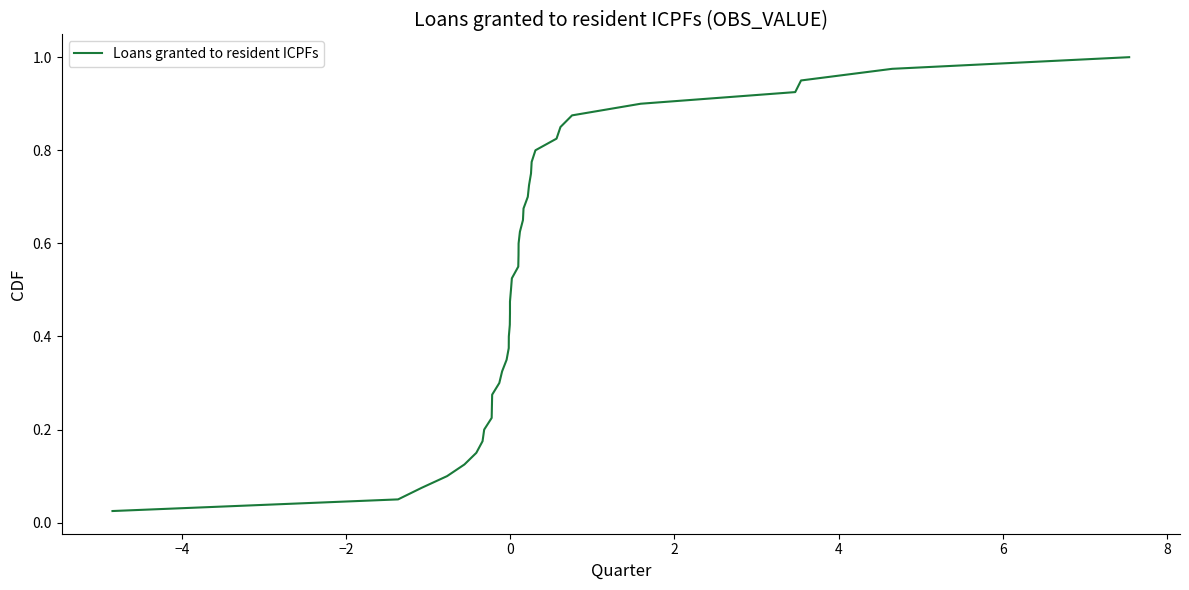

Reading right to left, extract all data points from this chart.

1.0	1.0	0.9	0.9	0.9	0.9	0.8	0.8	0.8	0.8	0.8	0.7	0.7	0.7	0.7	0.6	0.6	0.6	0.6	0.5	0.5	0.5	0.5	0.4	0.4	0.4	0.3	0.3	0.3	0.3	0.2	0.2	0.2	0.2	0.1	0.1	0.1	0.1	0.1	0.0